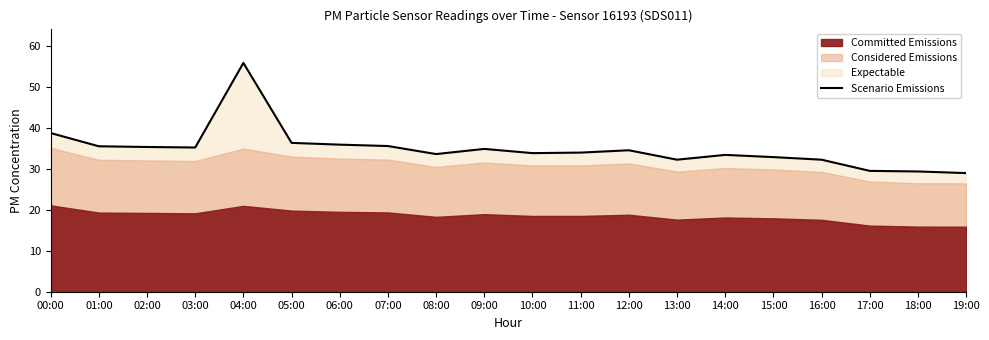

At which label does the data first exceed 34?

00:00